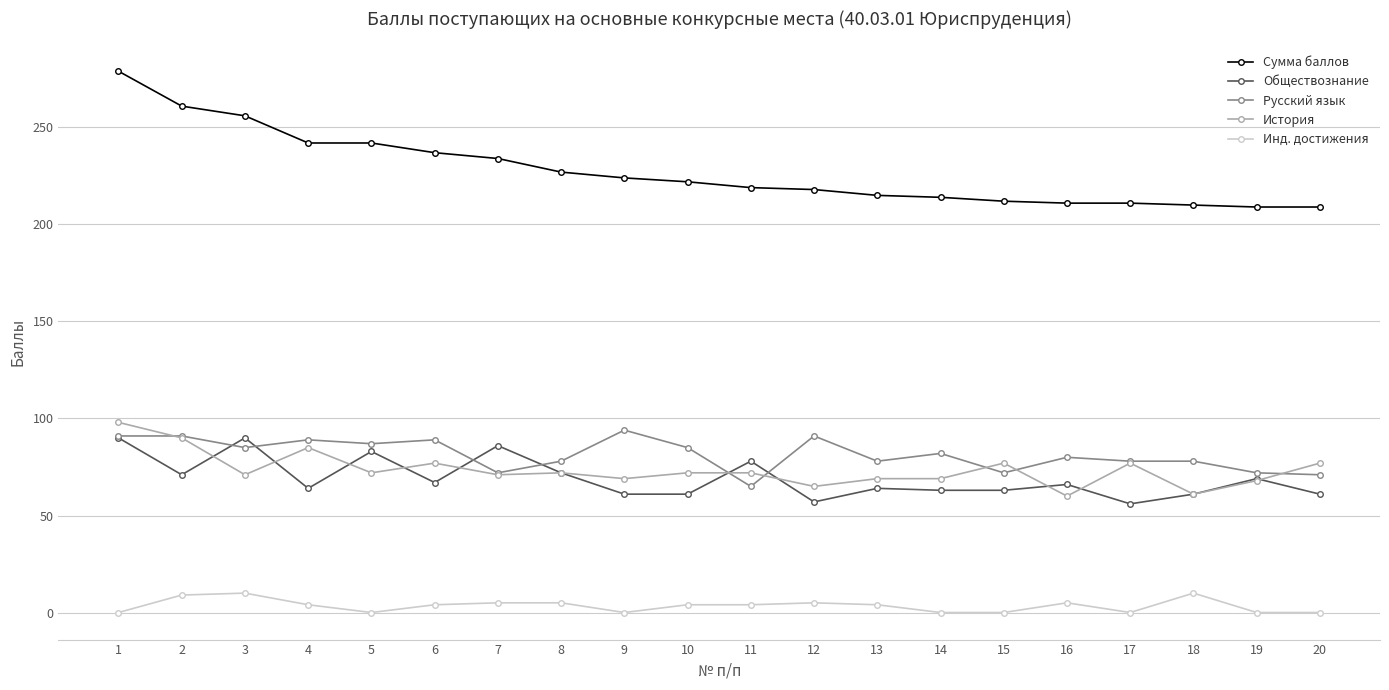

Which series has the widest spread of values?

Сумма баллов